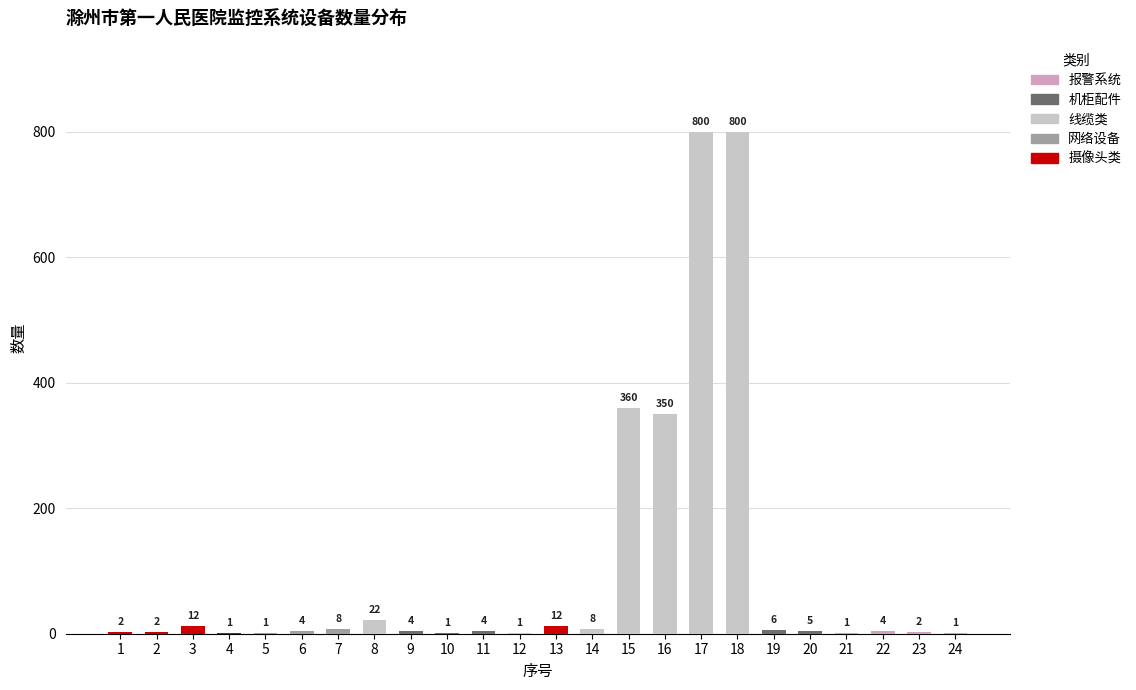

What is the difference between the maximum and minimum values in the 网络设备 series?

8